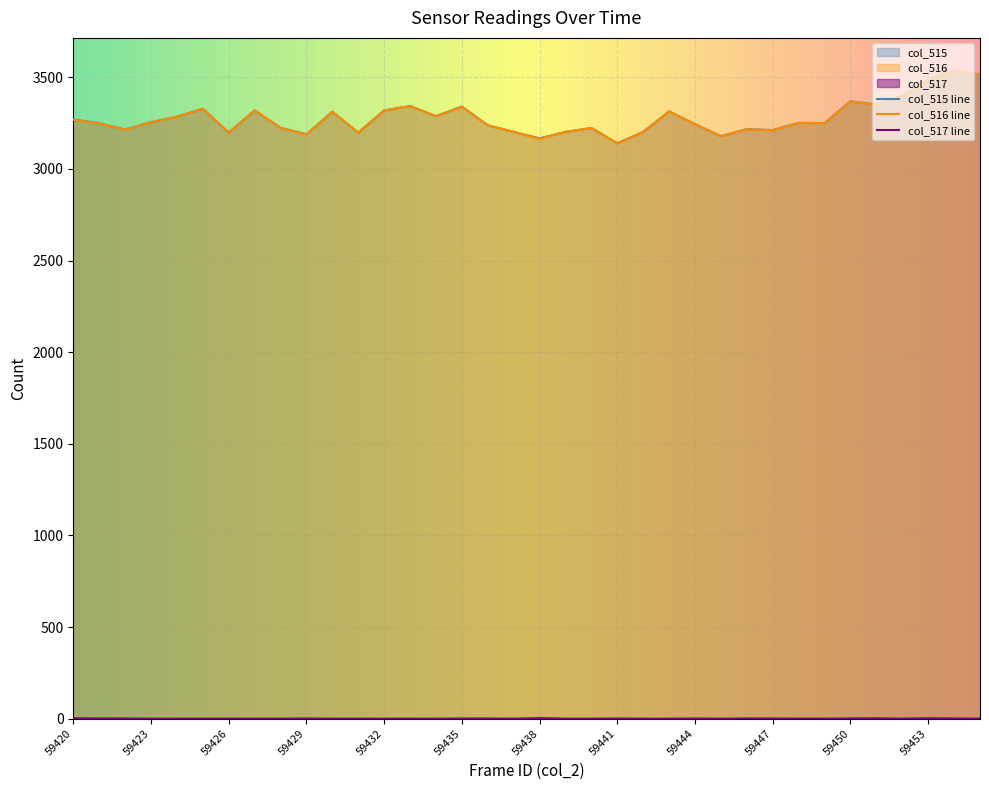

Which category has the lowest value in the col_517 series?

59423